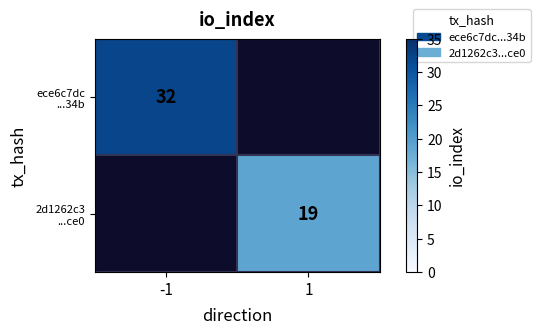

Which series has the widest spread of values?

ece6c7dc ...34b